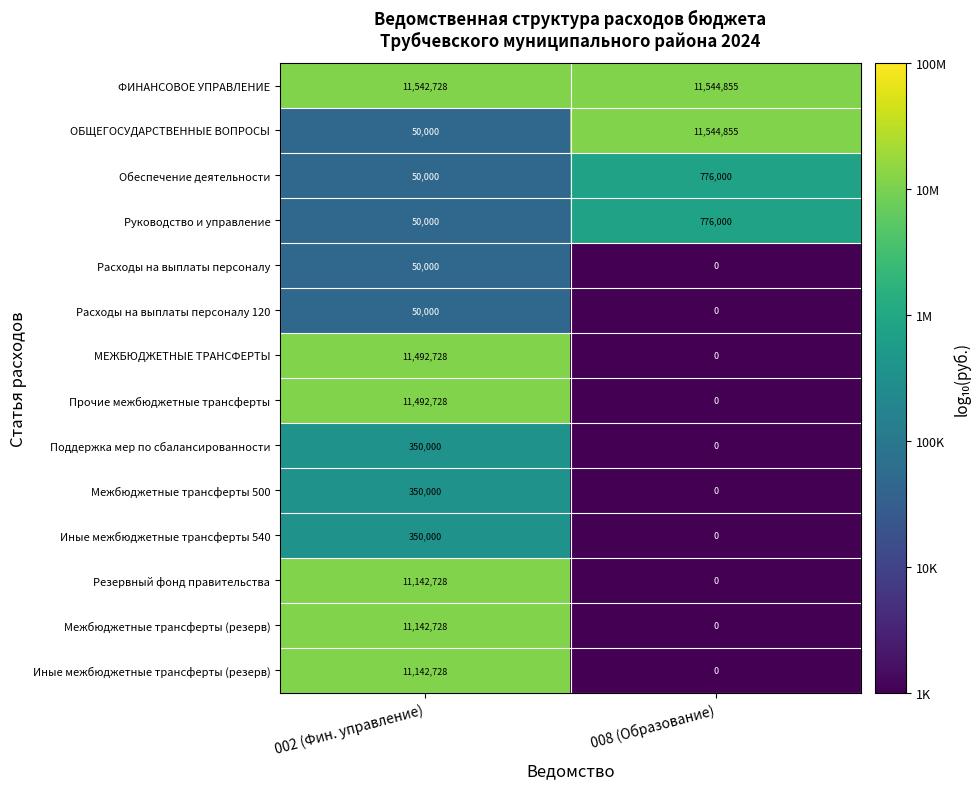

What is the sum of all ФИНАНСОВОЕ УПРАВЛЕНИЕ values?

23087583